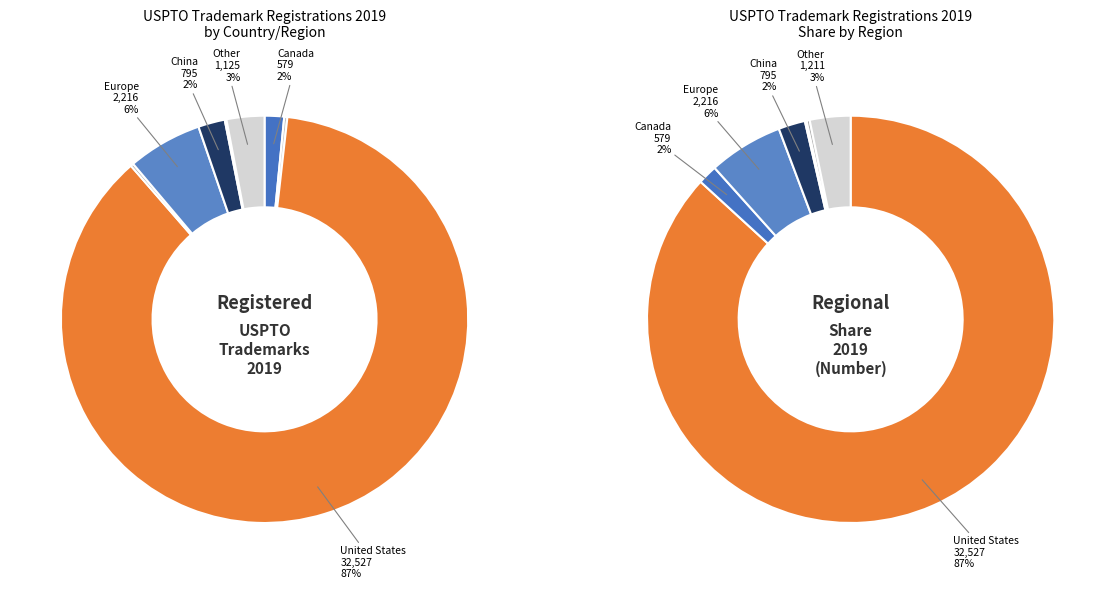

Which category accounts for the majority?

United States